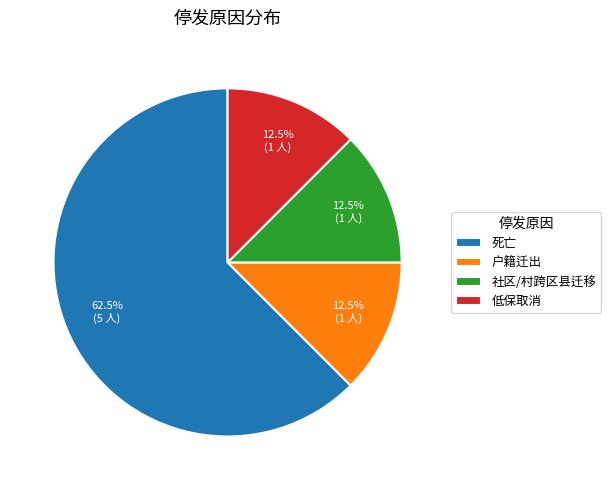

Which slice is the largest?

死亡